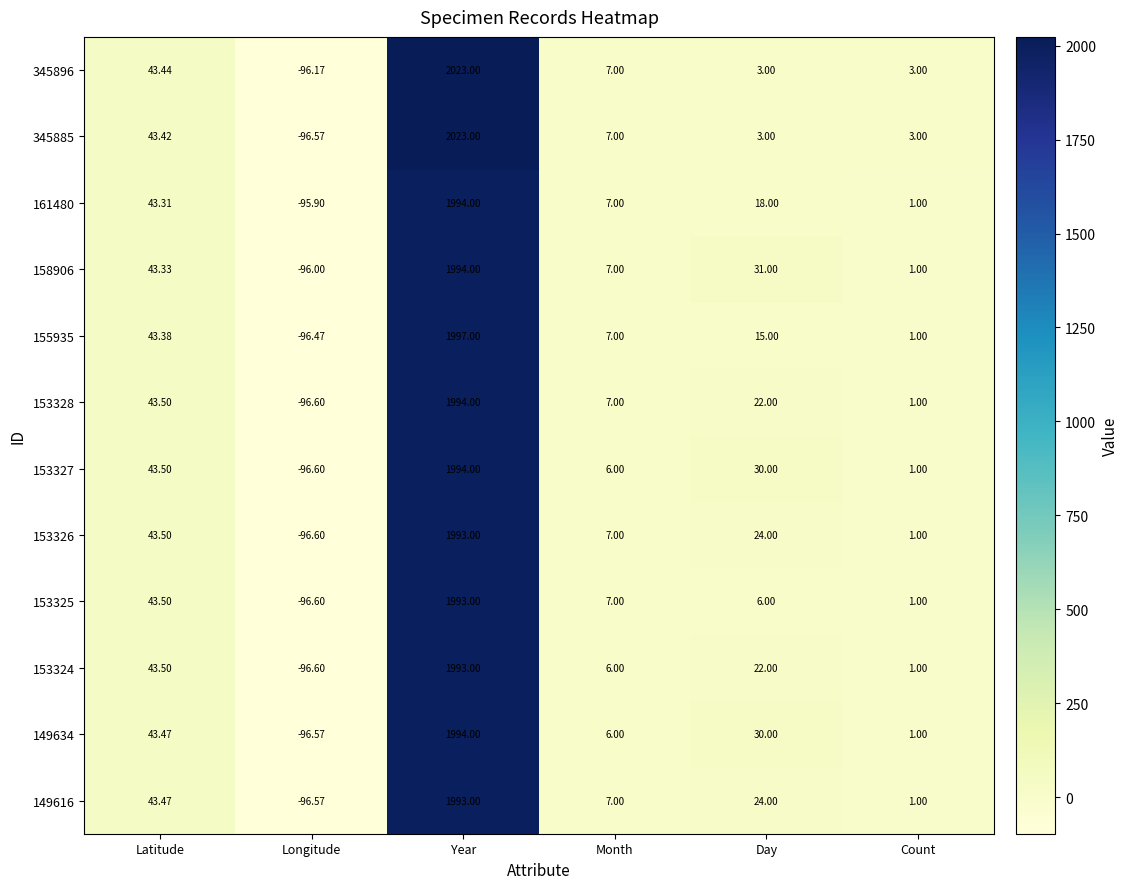

How many positive values does the 153325 series have?

5